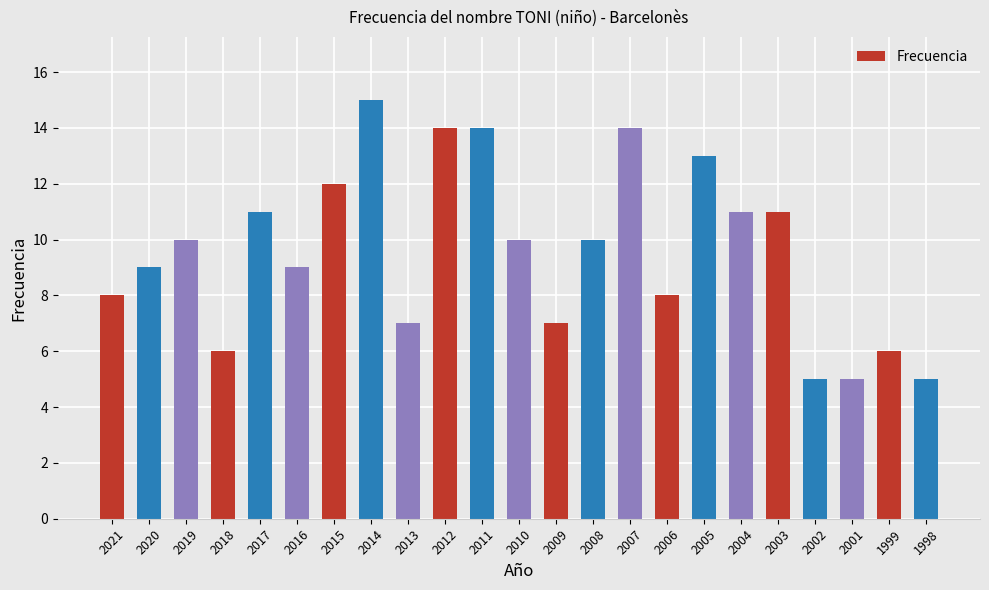

What is the change in value from 2004 to 2001?

-6